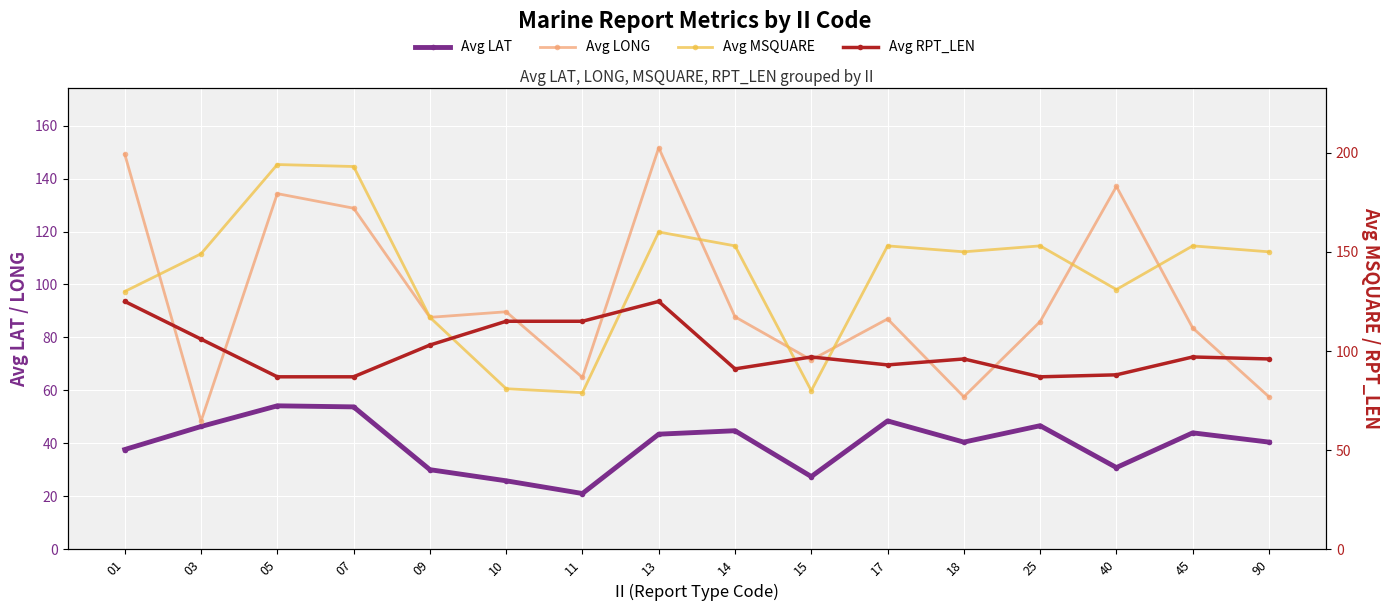

Between 90 and 45, which is larger?

45